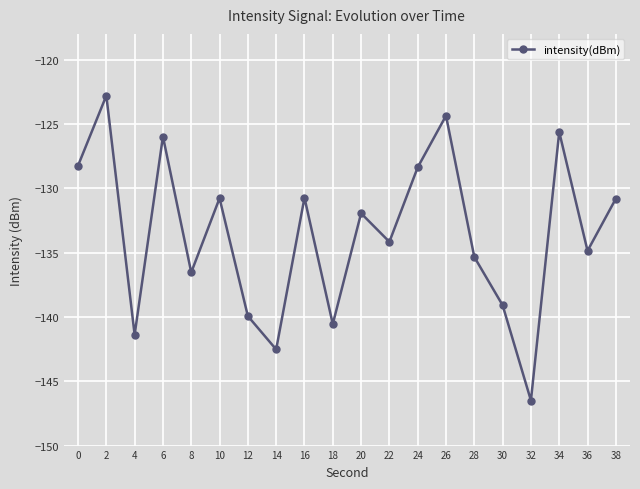

Is it true that the value at 12 is -78.6?

False